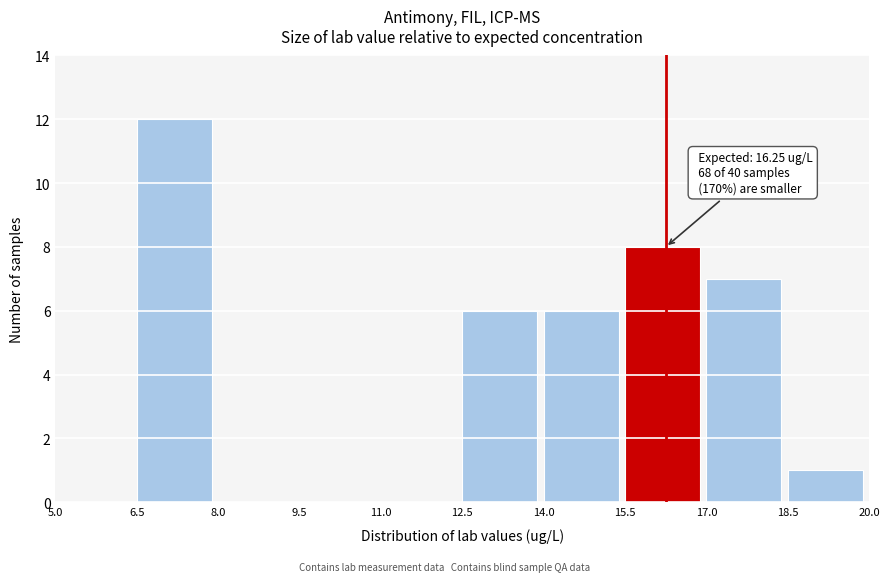

Which range on the x-axis has the tallest bar?

6.5 to 8.0